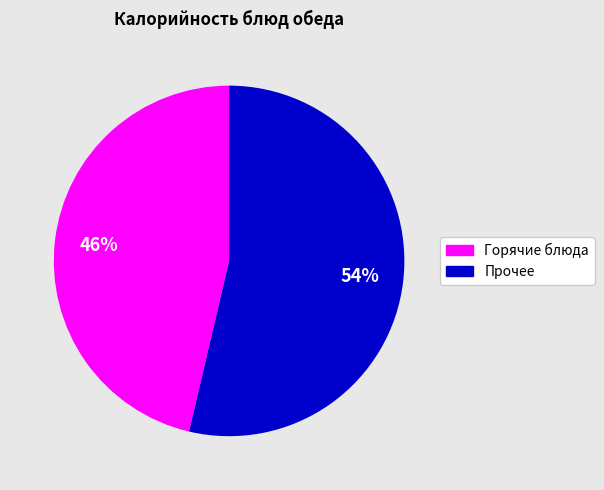

Is there a majority slice in this chart?

Yes